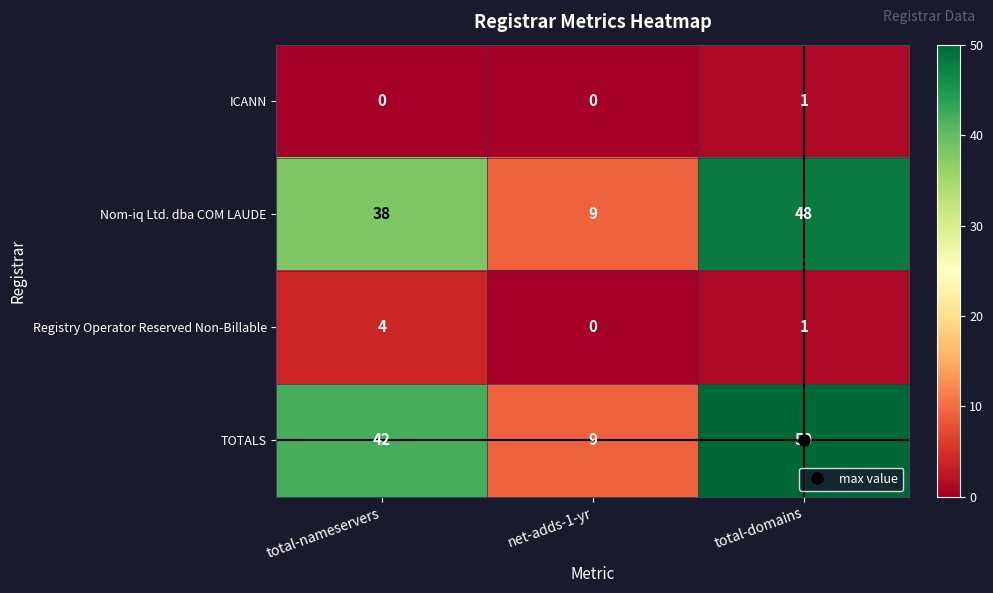

The value of ICANN at total-domains is 2. True or false?

False